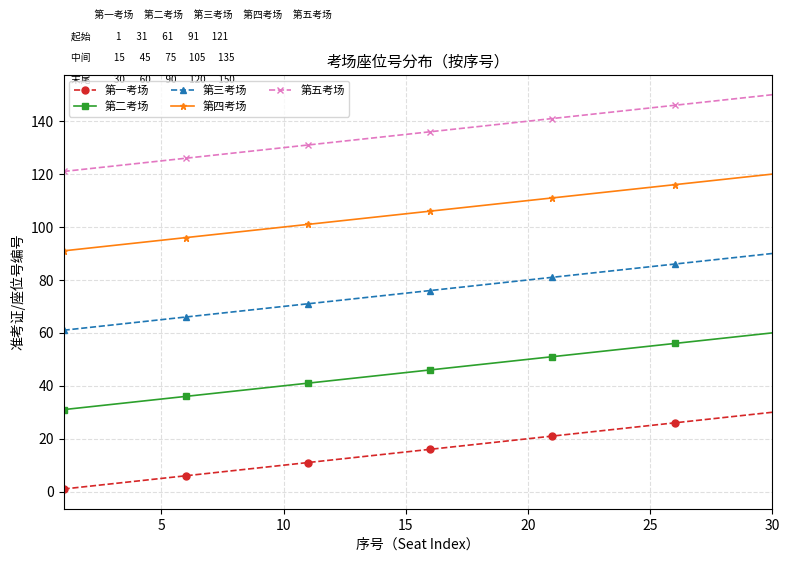

True or false: 第一考场 and 第二考场 cross at least once.

False